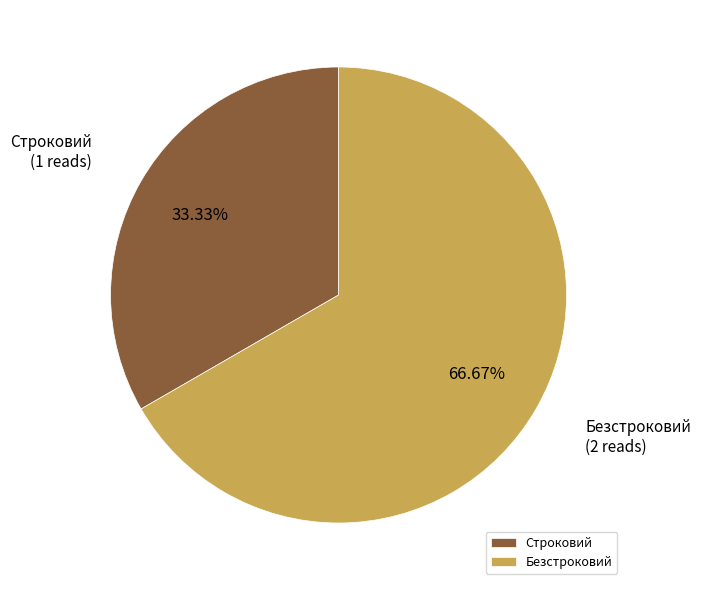

Which category has the biggest portion of the pie?

Безстроковий